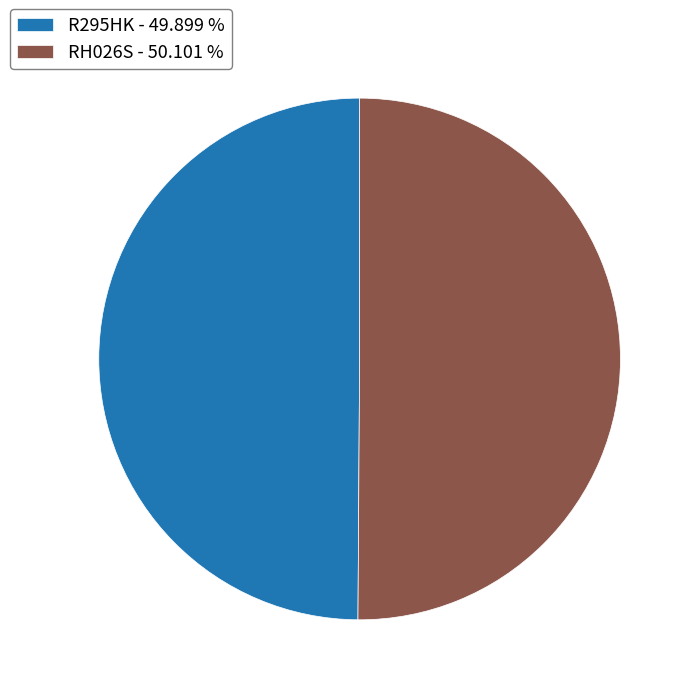

The RH026S slice represents 62% of the pie. True or false?

False